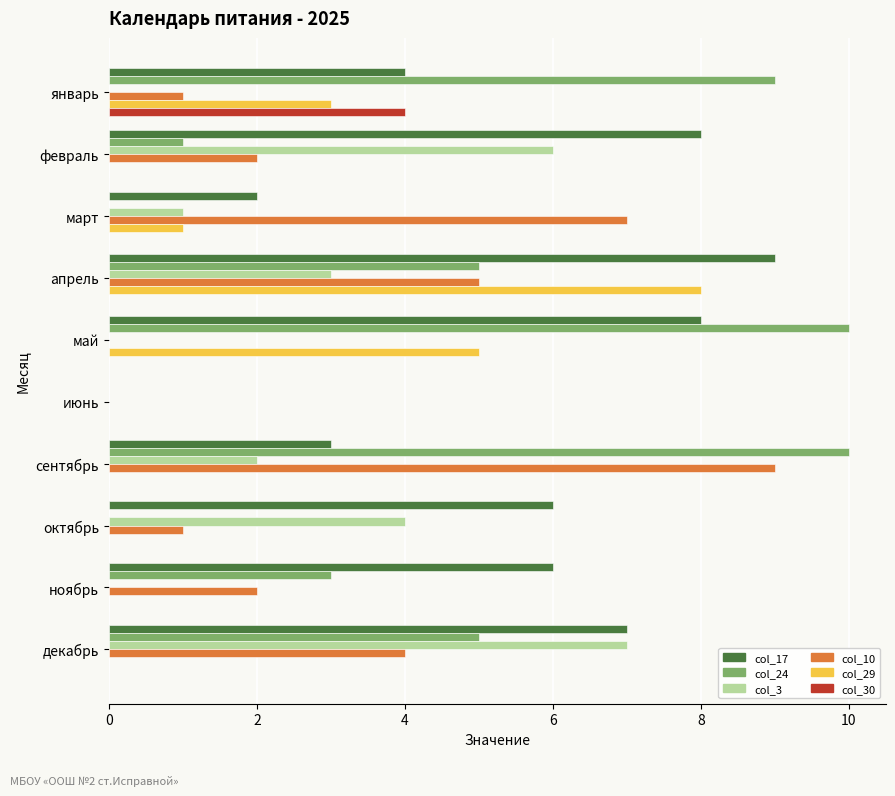

What is the maximum value shown in the chart?

10